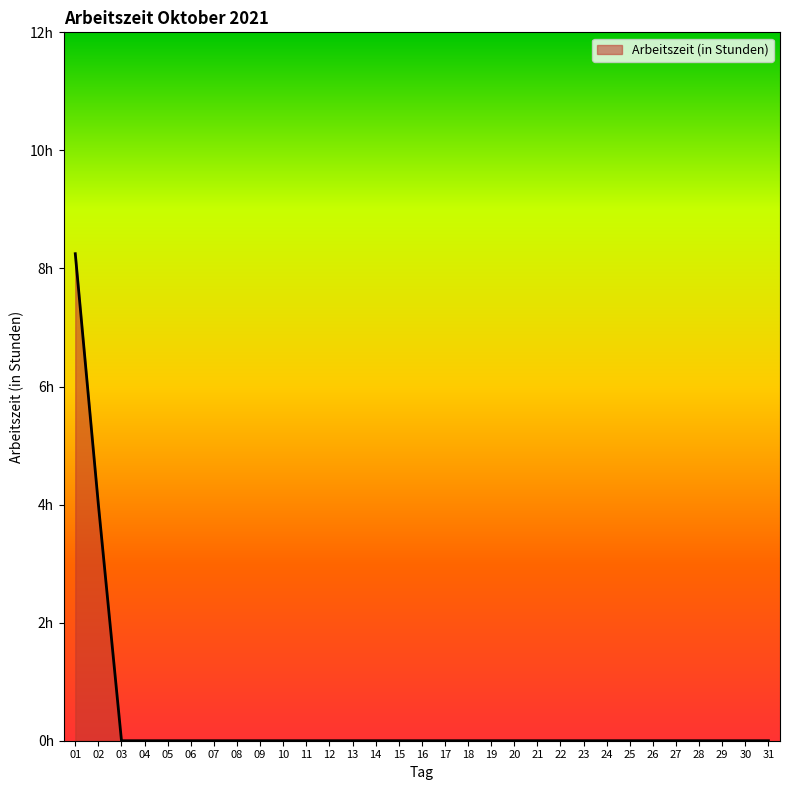

Rank the categories by value from highest to lowest.

01, 02, 03, 04, 05, 06, 07, 08, 09, 10, 11, 12, 13, 14, 15, 16, 17, 18, 19, 20, 21, 22, 23, 24, 25, 26, 27, 28, 29, 30, 31